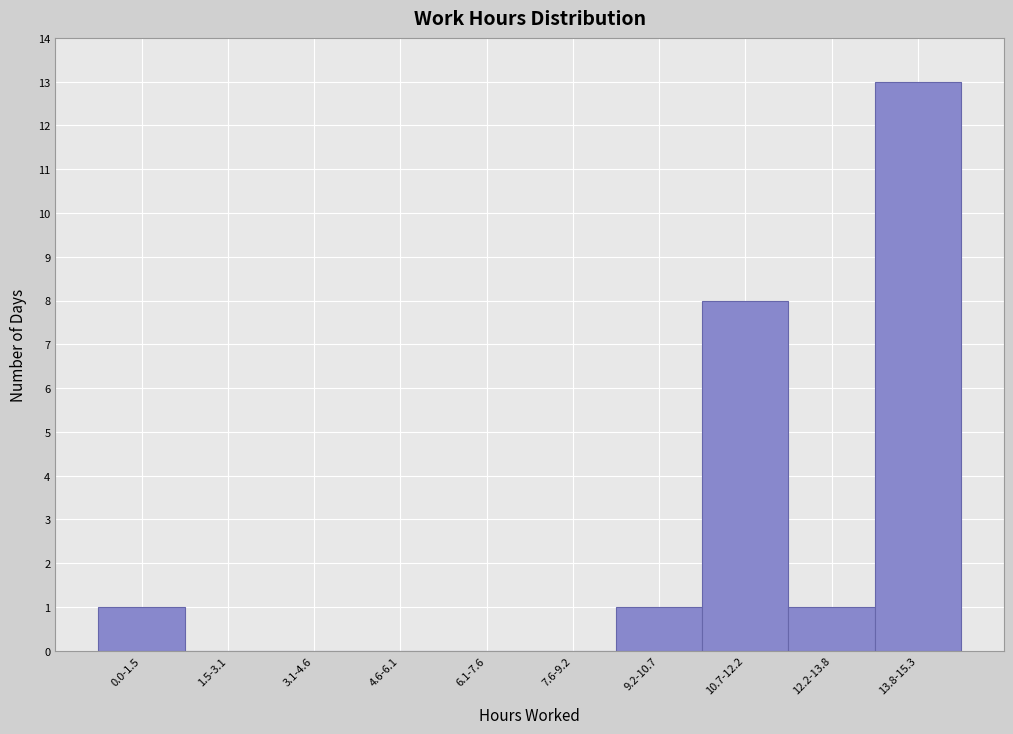

Reading left to right, what are all the values shown in this chart?

0.0-1.5=1	1.5-3.1=0	3.1-4.6=0	4.6-6.1=0	6.1-7.6=0	7.6-9.2=0	9.2-10.7=1	10.7-12.2=8	12.2-13.8=1	13.8-15.3=13